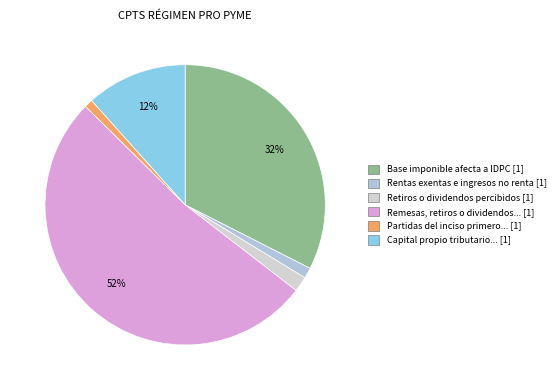

Count the number of slices in the pie.

6